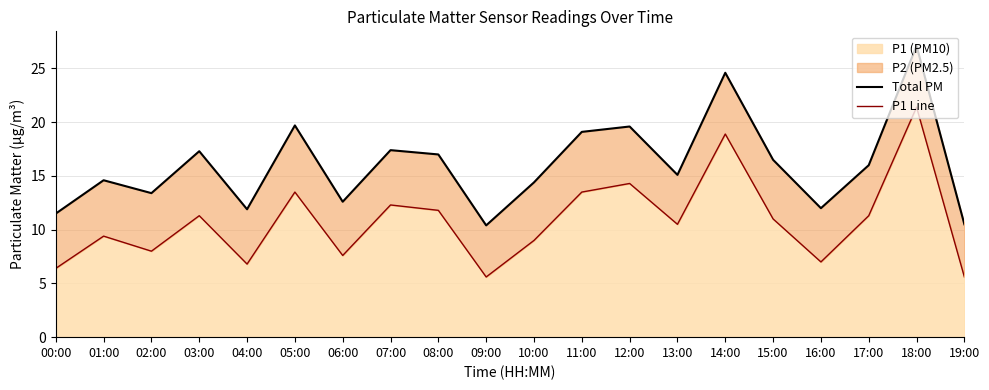

True or false: Total PM and P1 Line cross at least once.

False